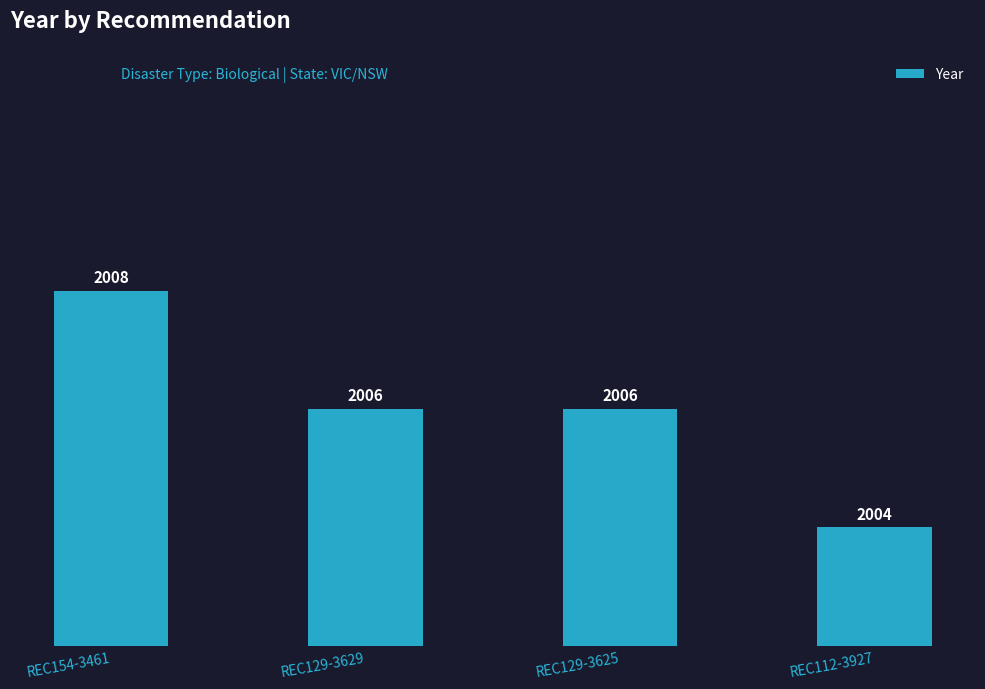

What is the label of the 2nd bar from the left?

REC129-3629